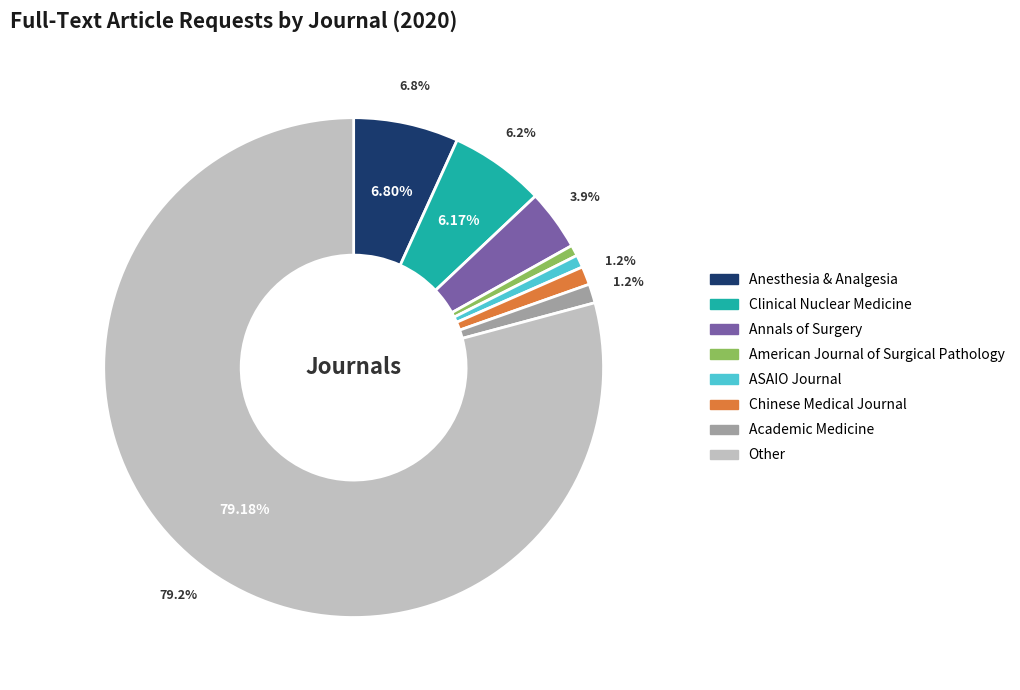

Which category has the smallest portion of the pie?

American Journal of Surgical Pathology